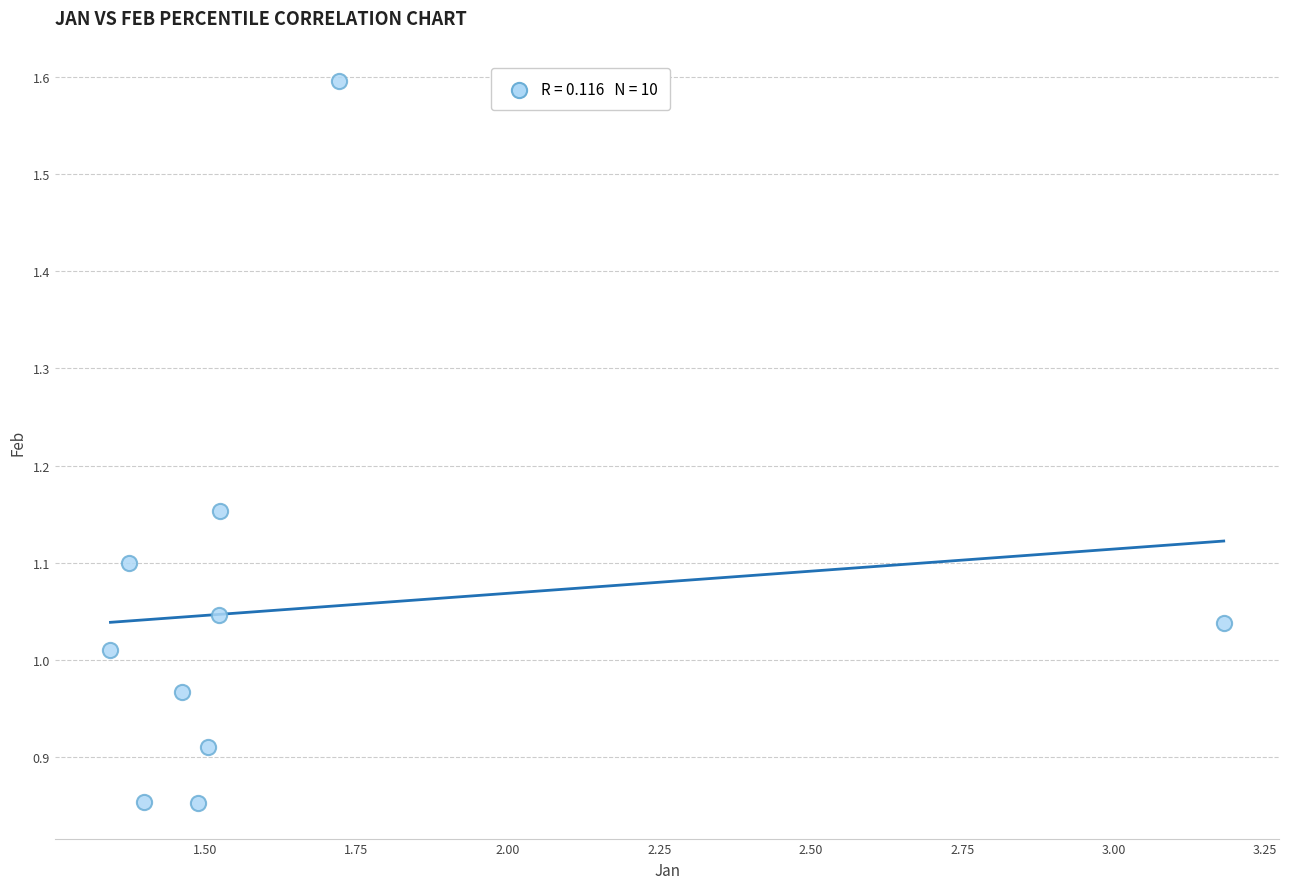

What is the range of Y values (max minus min)?

0.7